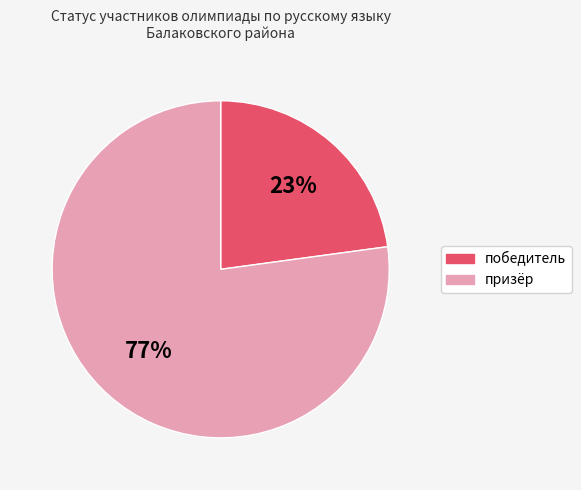

To the nearest percent, what is the combined percentage of победитель and призёр?

100%